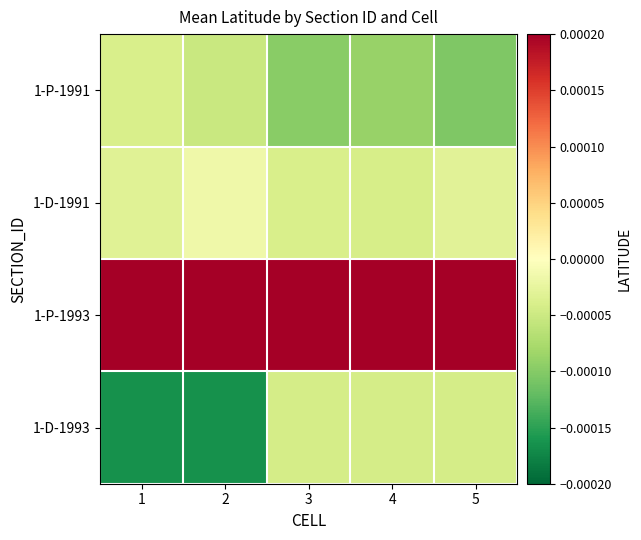

Reading left to right, what are all the values shown in this chart?

1-P-1991: 1=-0.0	2=-0.0	3=-0.0	4=-0.0	5=-0.0
1-D-1991: 1=-0.0	2=-0.0	3=-0.0	4=-0.0	5=-0.0
1-P-1993: 1=0.0	2=0.0	3=0.0	4=0.0	5=0.0
1-D-1993: 1=-0.0	2=-0.0	3=-0.0	4=-0.0	5=-0.0